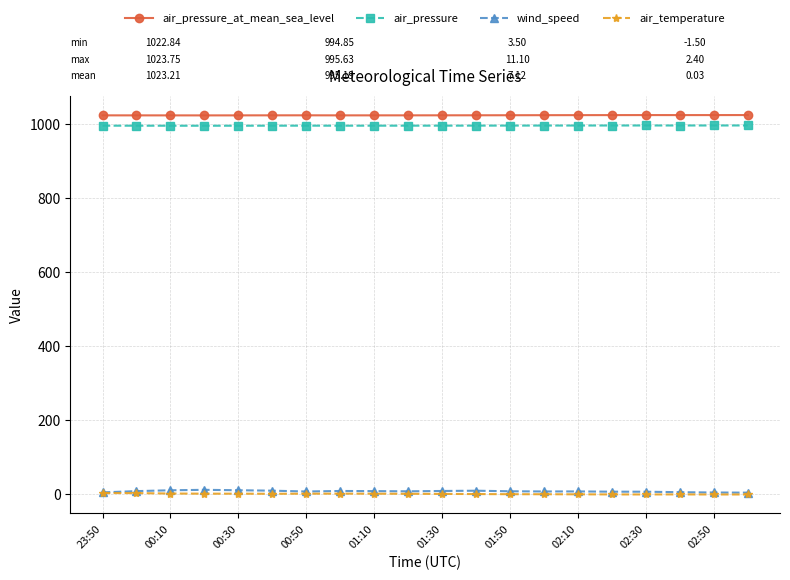

At how many categories does at least one series exceed 669?

20